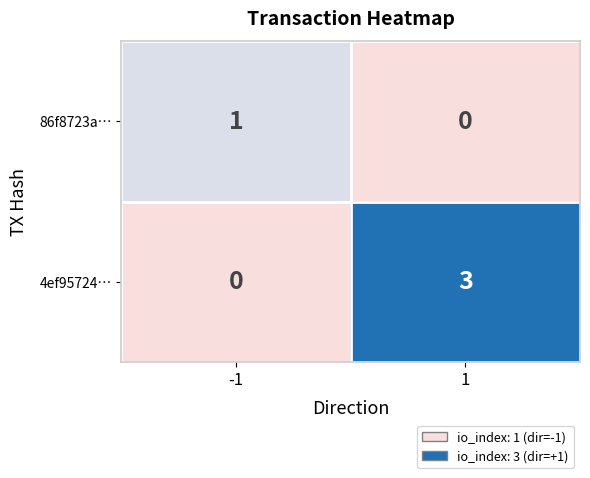

Between -1 and 1, which series saw the biggest shift?

4ef95724…